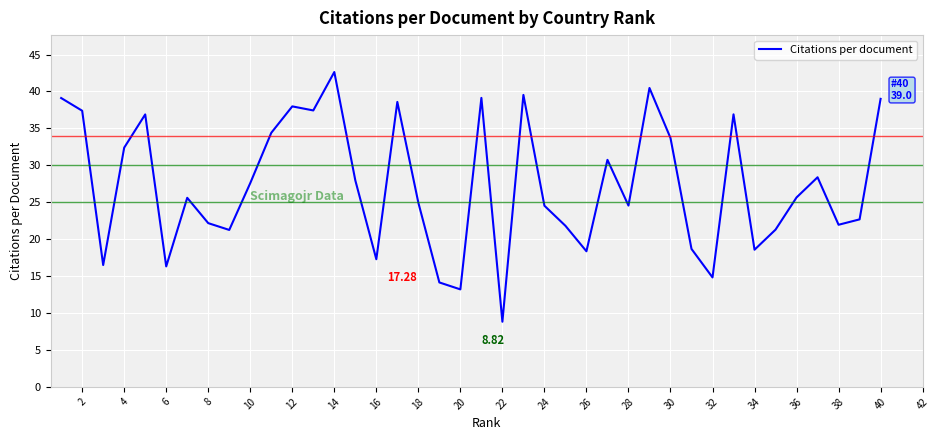

What is the difference between the maximum and minimum values?

33.8